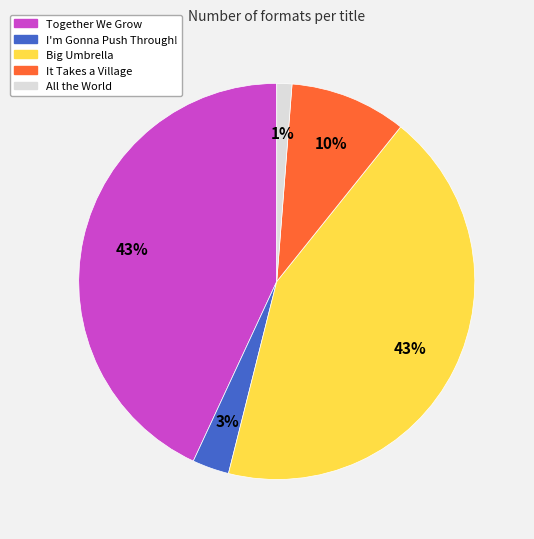

True or false: Big Umbrella accounts for 43% of the total.

True